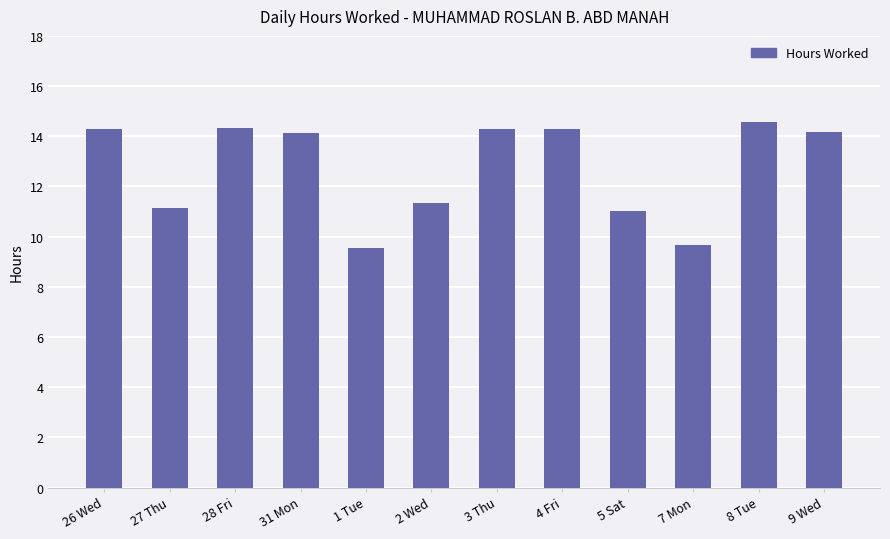

Does the chart contain any negative values?

No